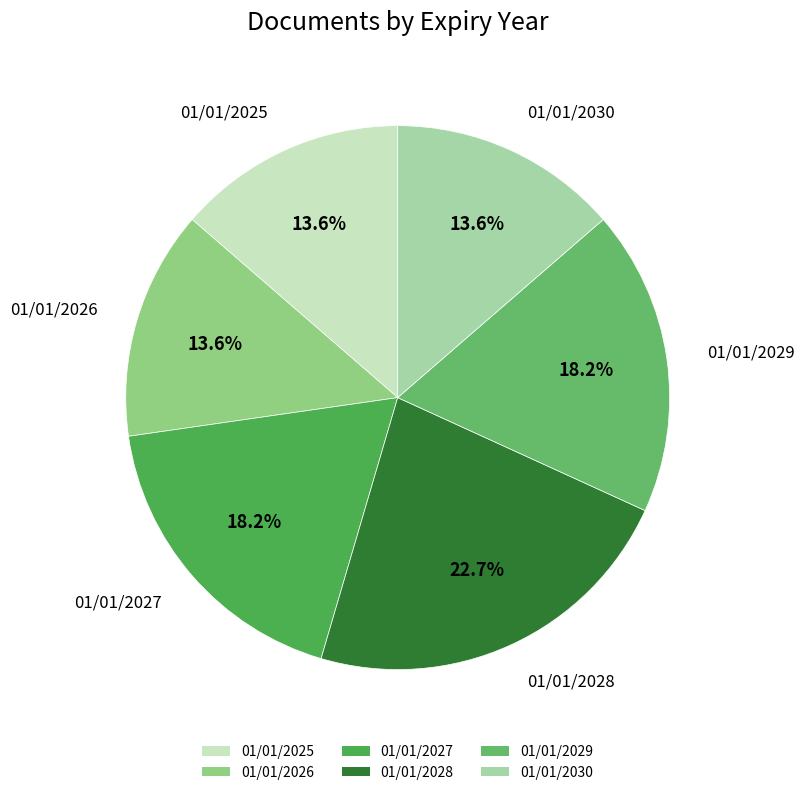

What percentage is the 01/01/2028 slice, to the nearest percent?

23%